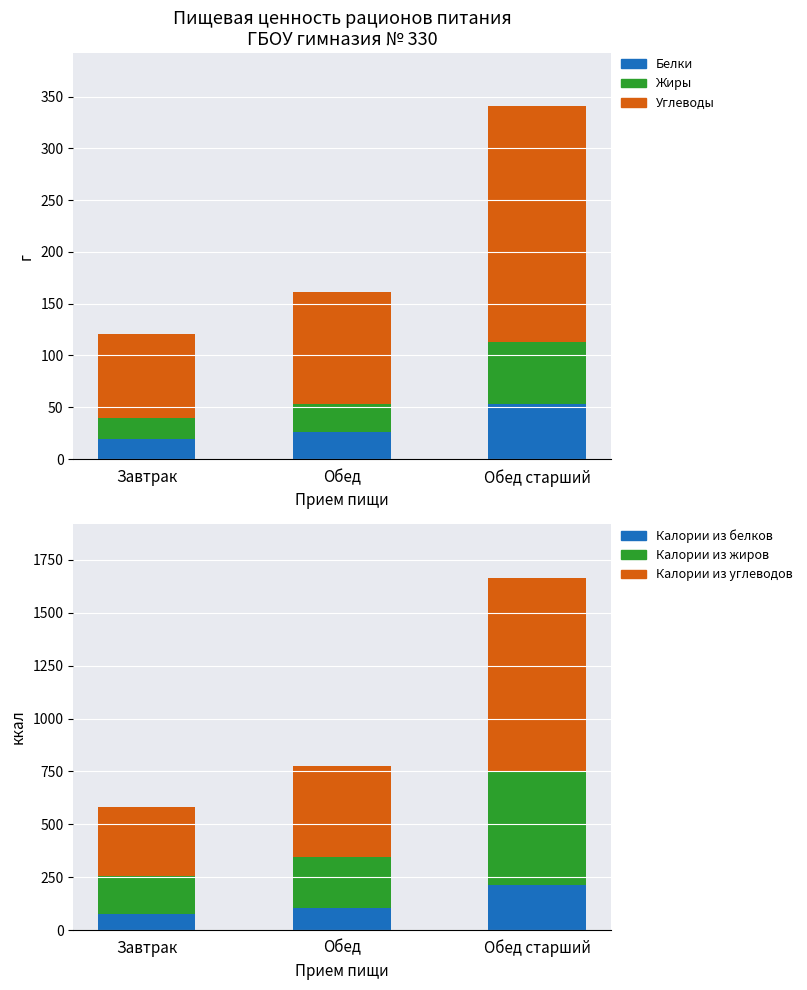

The Калории из белков series shows 106.3 at Обед. True or false?

True